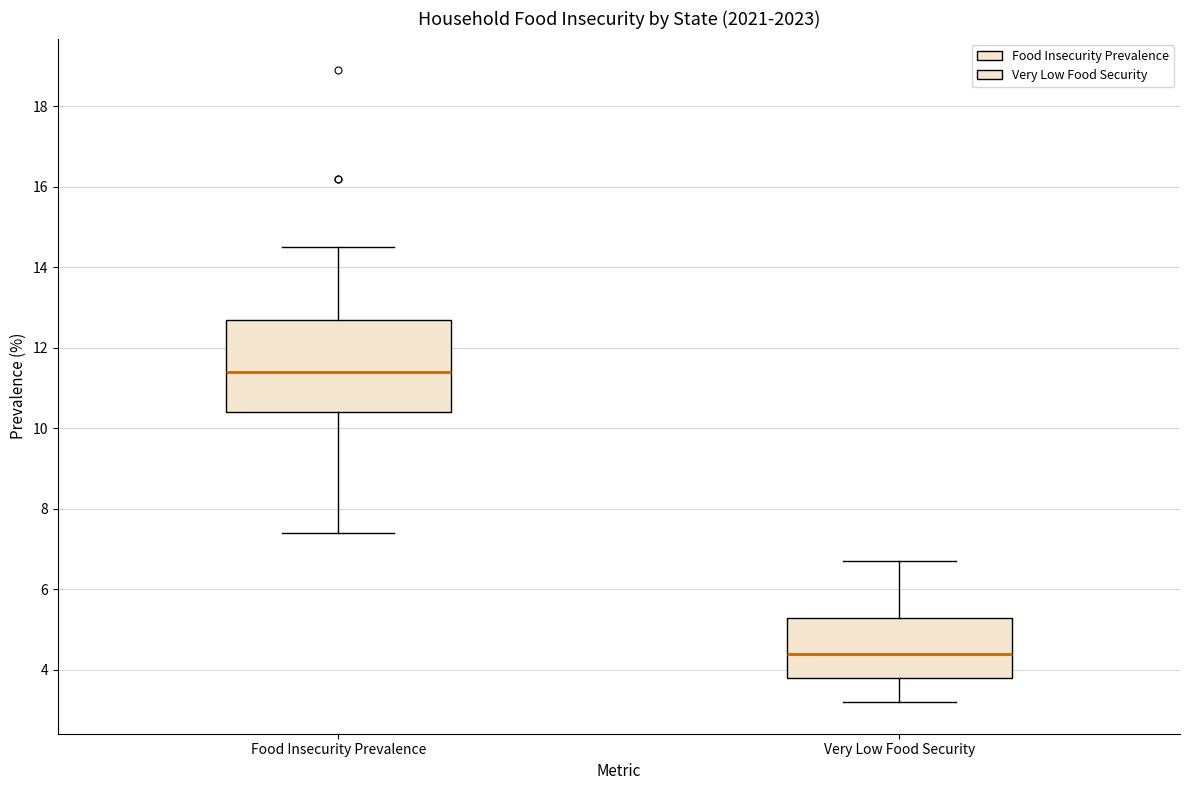

Which box has the lowest median line?

Very Low Food Security